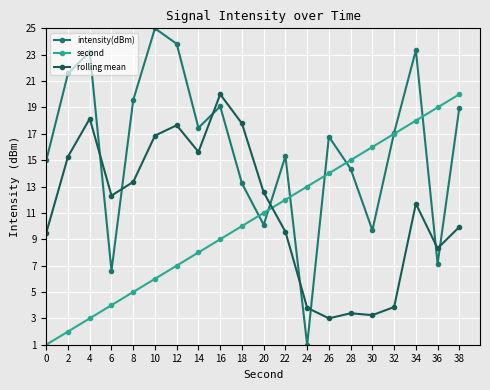

Rank the series at 36 from lowest to highest value.

intensity(dBm), rolling mean, second